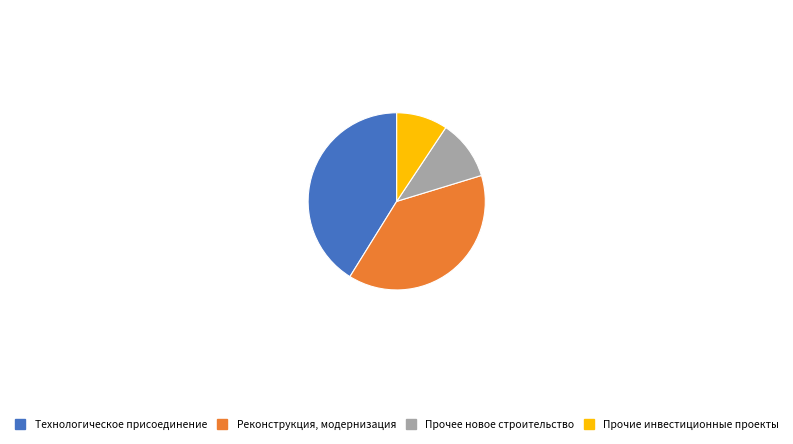

How many segments does this pie chart have?

4